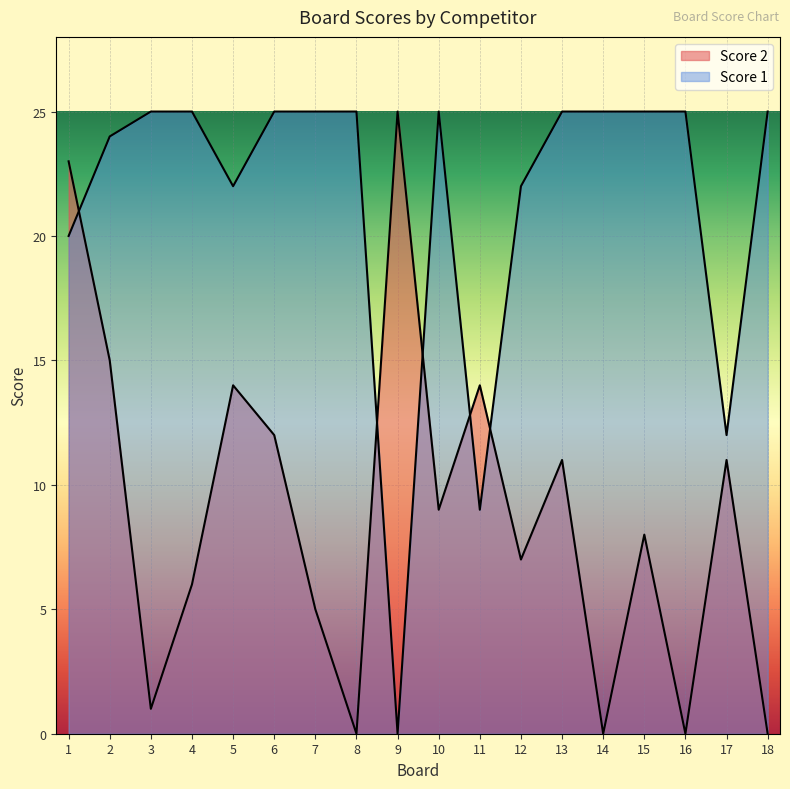

Is it true that Score 2 equals 18 at 13?

False